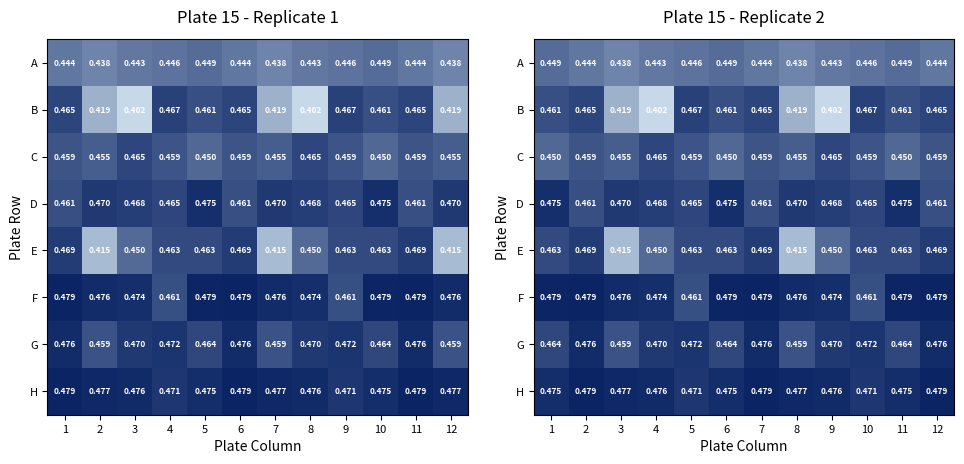

Which series has the largest total across all categories?

H